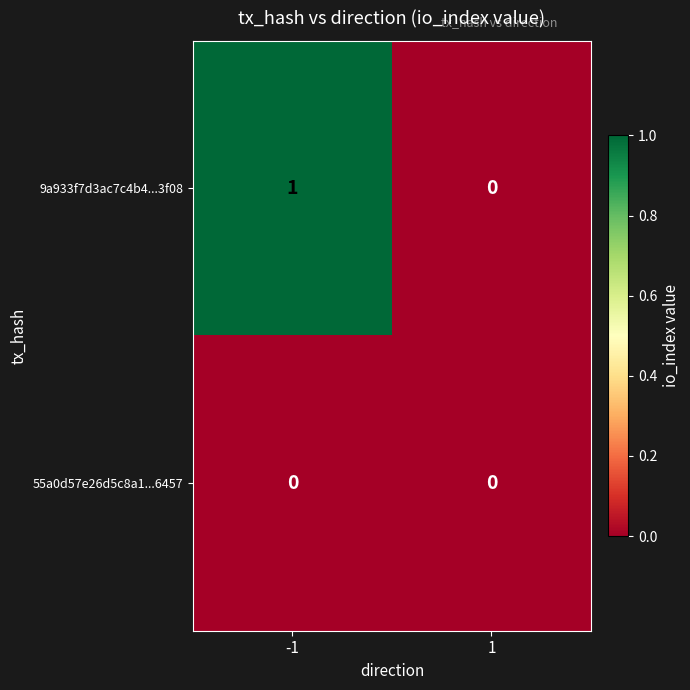

Which series has the widest spread of values?

9a933f7d3ac7c4b4...3f08